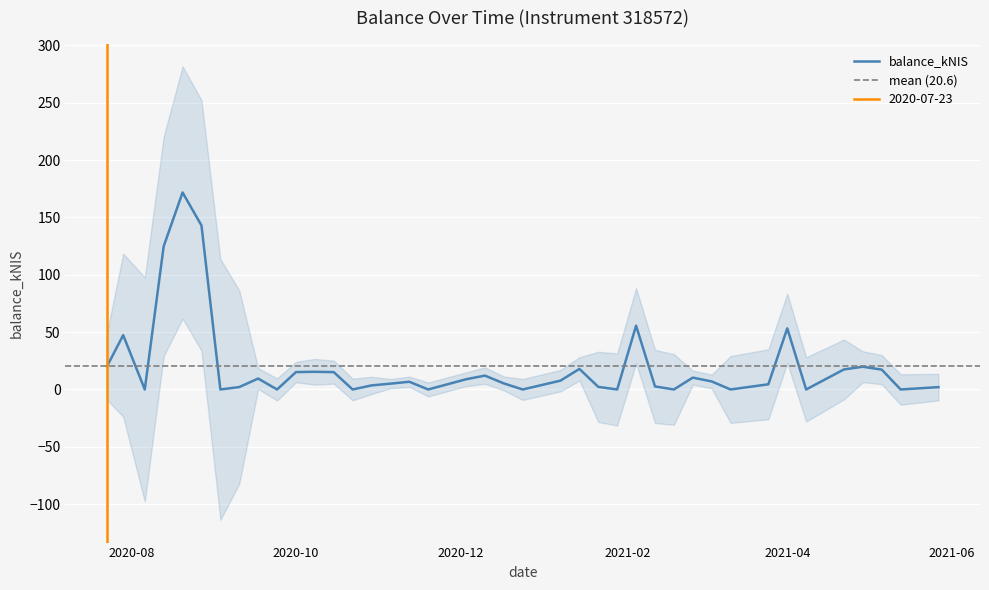

Rank the categories by value from highest to lowest.

2020-08-20, 2020-08-27, 2020-08-13, 2021-02-04, 2021-04-01, 2020-07-29, 2020-07-23, 2021-04-29, 2021-01-14, 2021-04-22, 2021-05-06, 2020-10-08, 2020-10-01, 2020-10-15, 2020-12-10, 2021-02-25, 2020-09-17, 2020-12-03, 2021-01-07, 2021-03-04, 2020-11-12, 2020-12-17, 2020-11-05, 2021-03-25, 2020-10-29, 2021-02-11, 2021-01-21, 2020-09-10, 2021-05-27, 2020-08-06, 2020-09-03, 2020-09-24, 2020-10-22, 2020-11-19, 2020-12-24, 2021-01-28, 2021-02-18, 2021-03-11, 2021-04-08, 2021-05-13